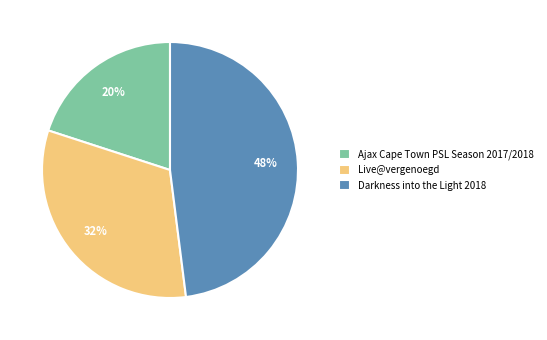

Which slice is the smallest?

Ajax Cape Town PSL Season 2017/2018